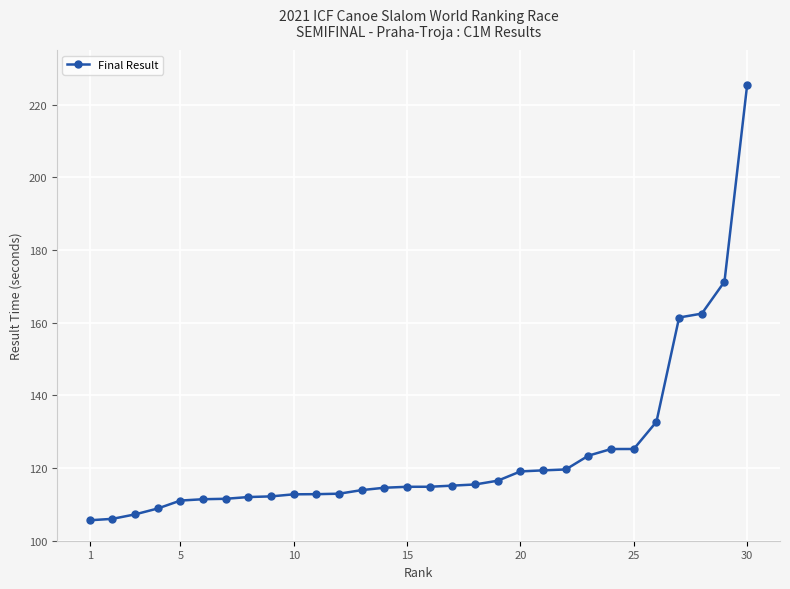

What is the difference between the maximum and minimum values?

119.7